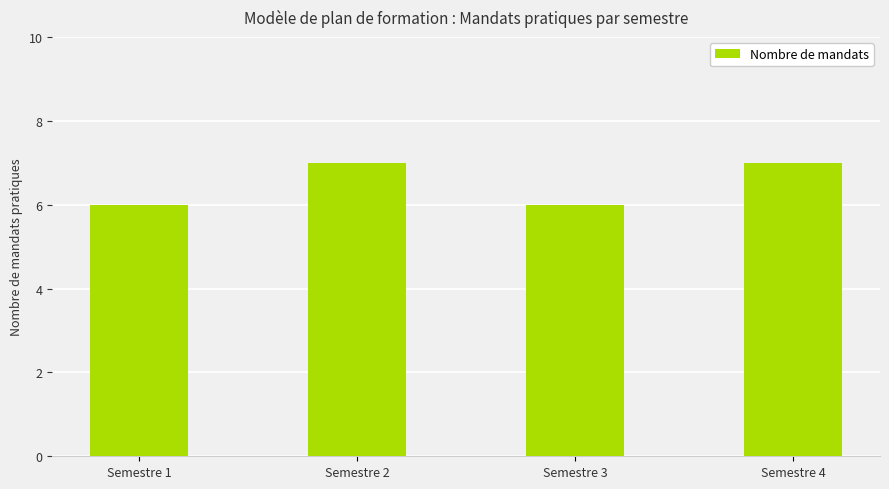

Read the value at Semestre 2.

7